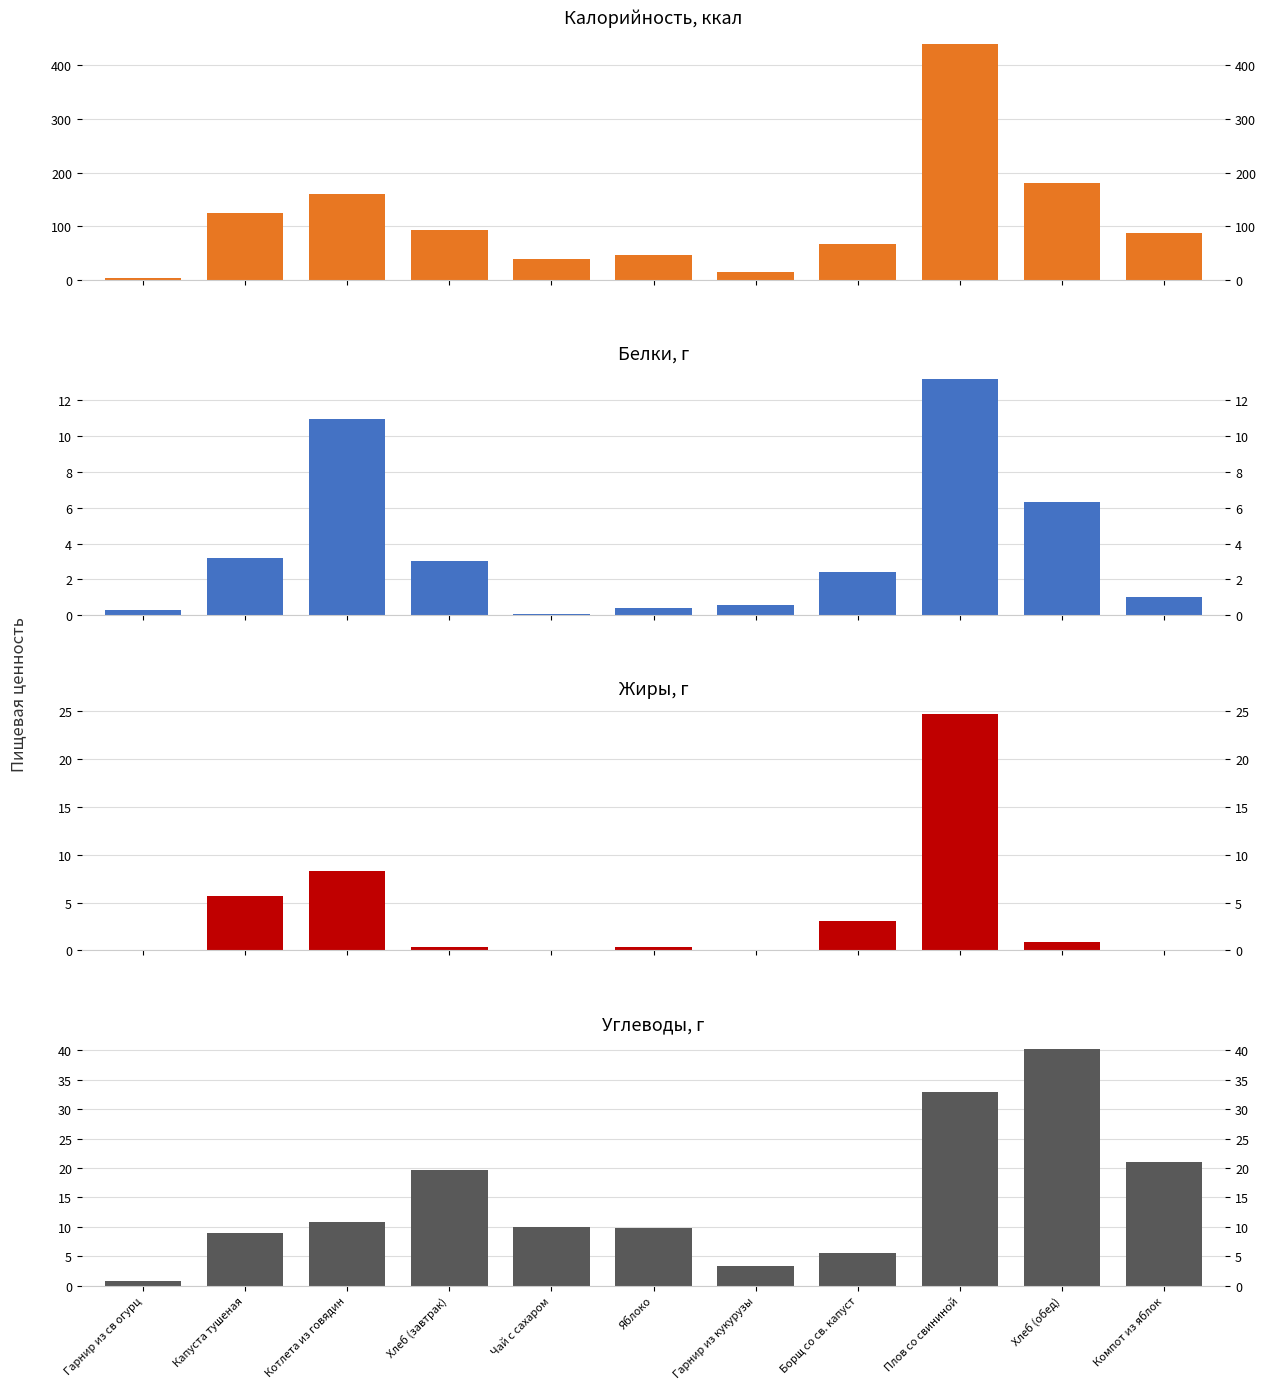

Where does the Белки, г series first go above 2?

Капуста тушеная